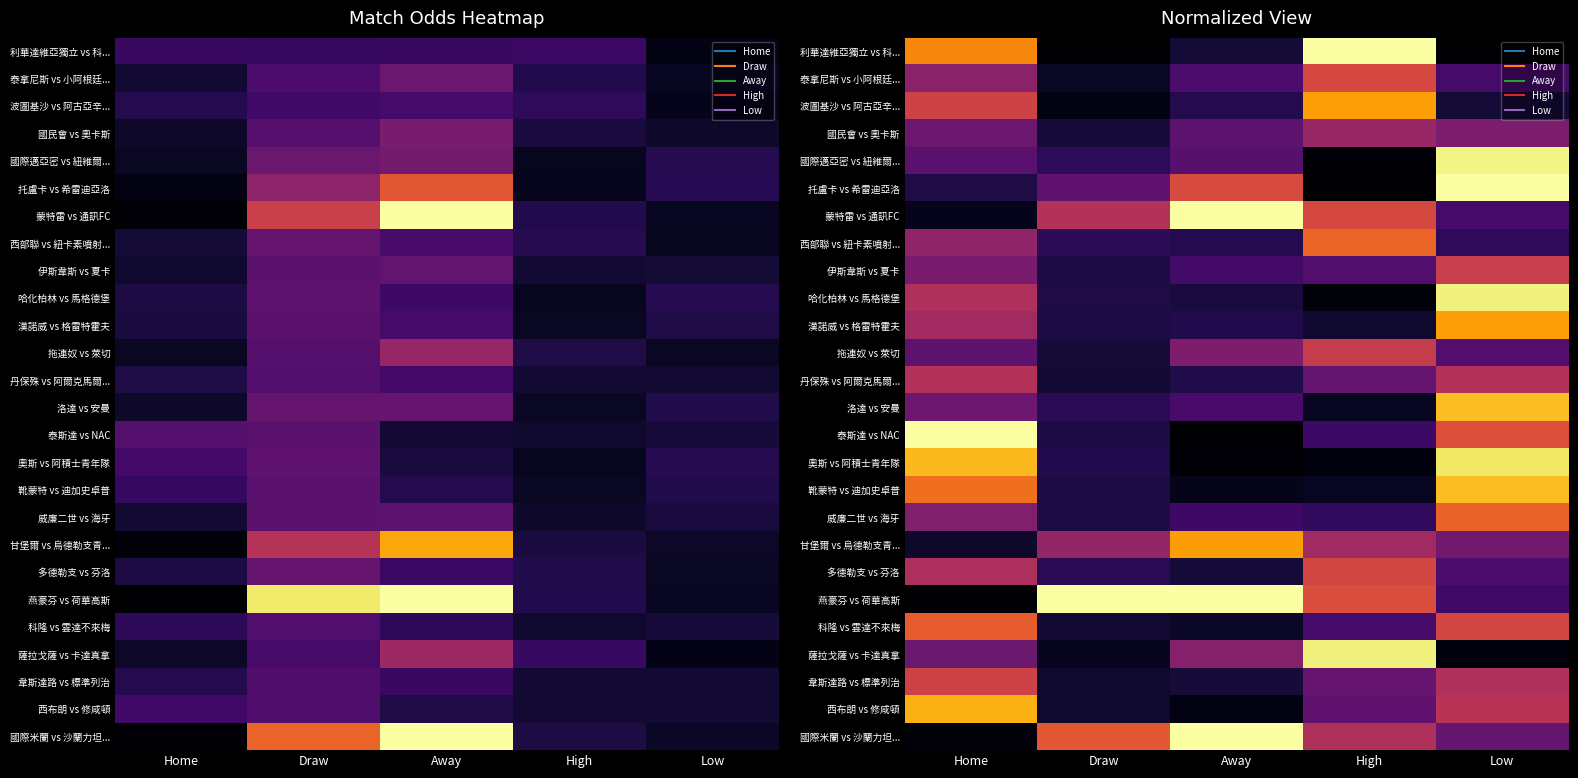

At which label is 燕豪芬 vs 荷華高斯 closest to 0?

Home